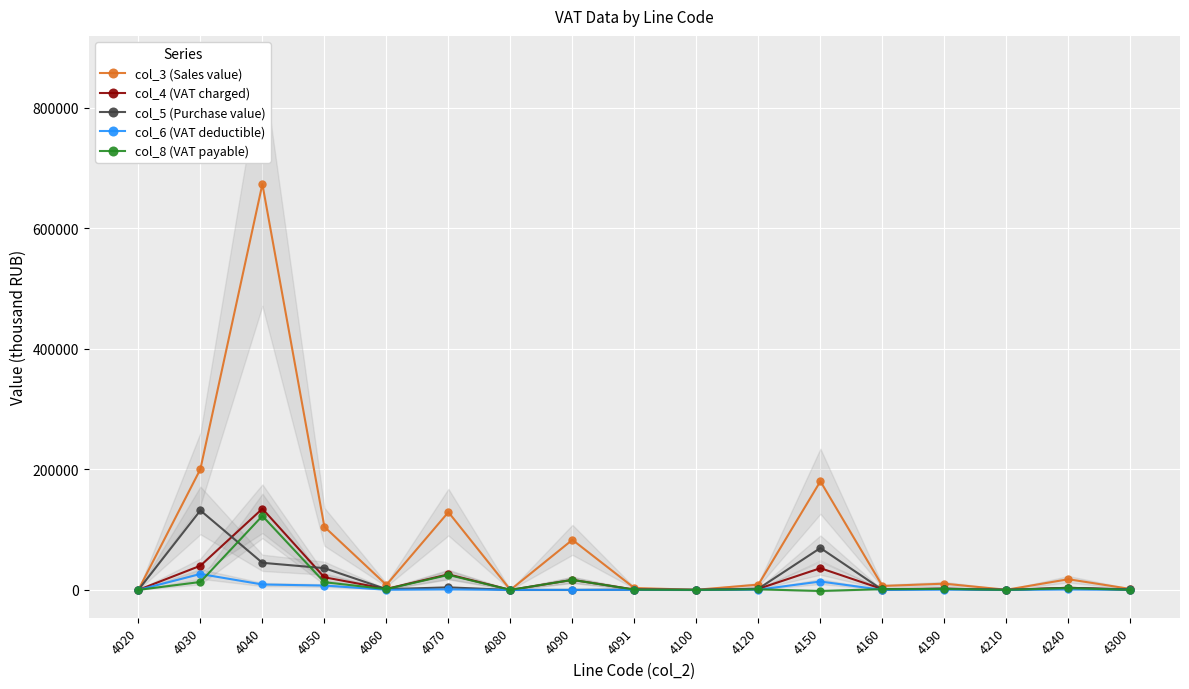

Rank the series at 4100 from highest to lowest value.

col_3 (Sales value), col_4 (VAT charged), col_8 (VAT payable), col_5 (Purchase value), col_6 (VAT deductible)